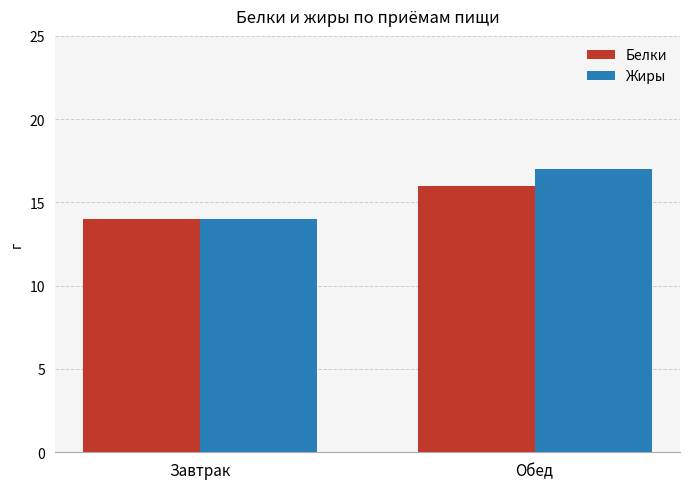

At Обед, list the series in order from largest to smallest.

Жиры, Белки